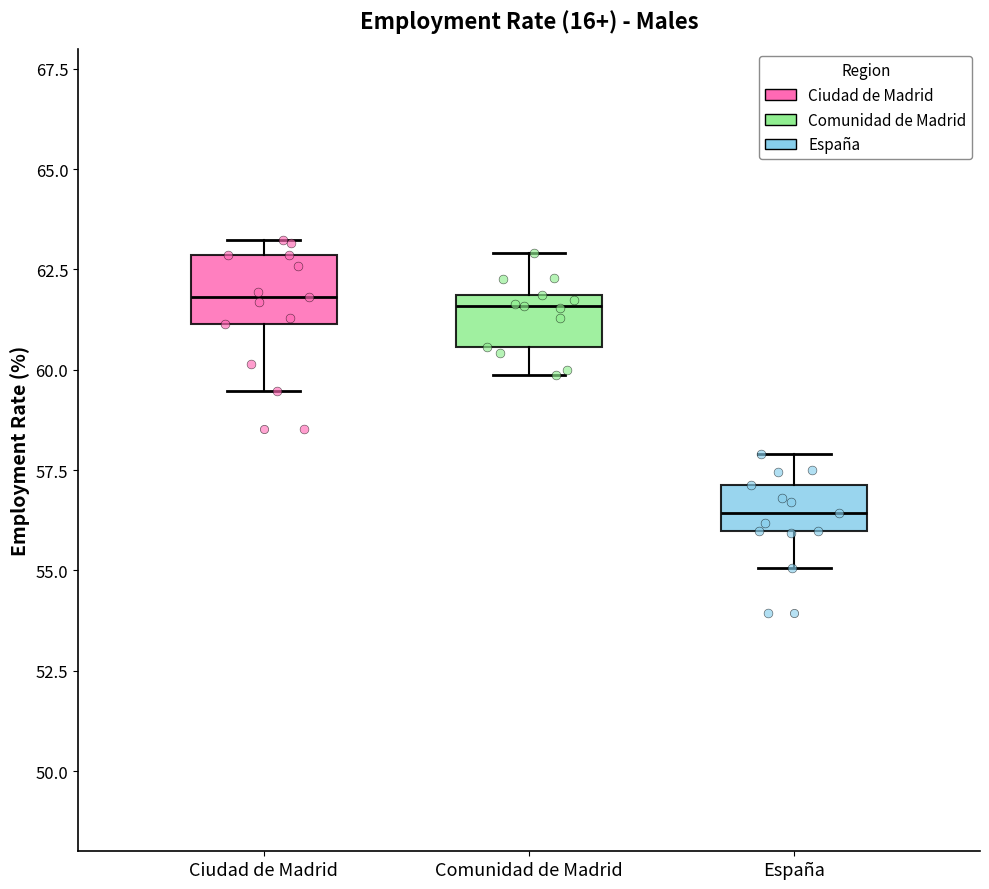

Reading left to right, transcribe this box plot: for each box, give where its median line is, the range the box spans, and where its two whiskers end, as read against the y-axis. The values are not printed on the chart, so give them approximately, as read against the axis.

Ciudad de Madrid: median 62.0, box 61.0 to 63.0, whiskers 59.5 to 63.0 (just above the box's upper edge)
Comunidad de Madrid: median 61.5, box 60.5 to 62.0, whiskers 60.0 to 63.0
España: median 56.5, box 56.0 to 57.0, whiskers 55.0 to 58.0